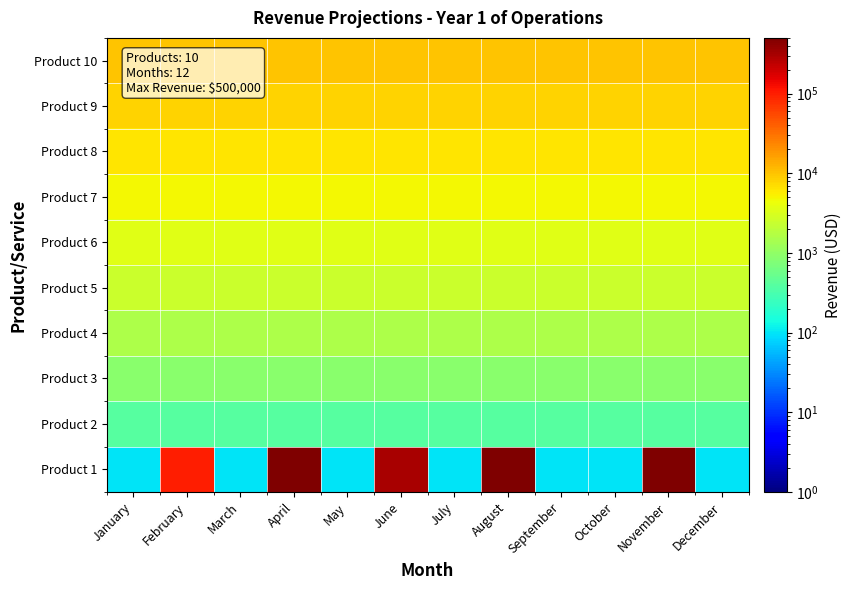

What is the total value across all series at October?

38500